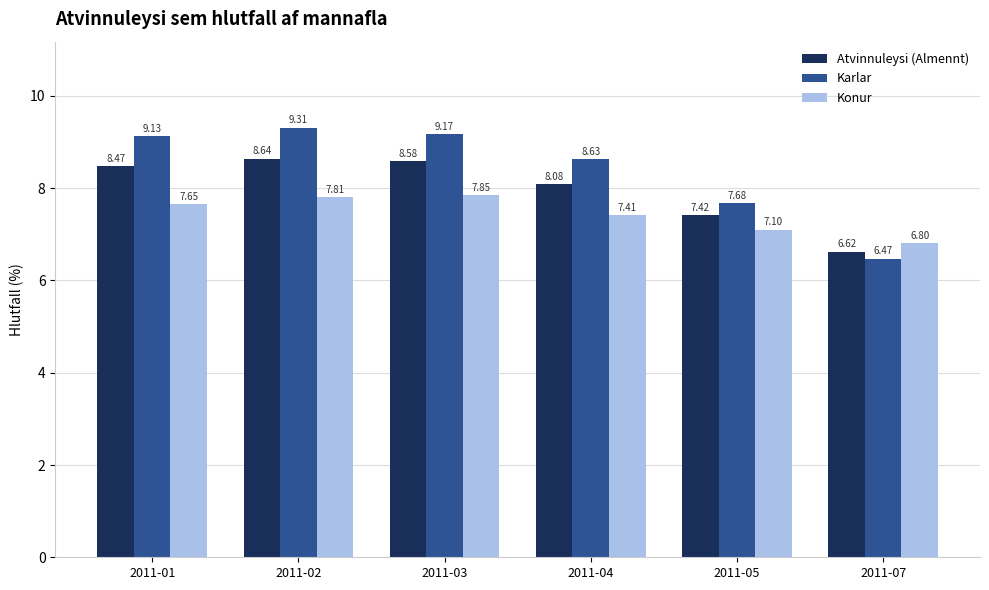

At which category is the sum across all series the highest?

2011-02